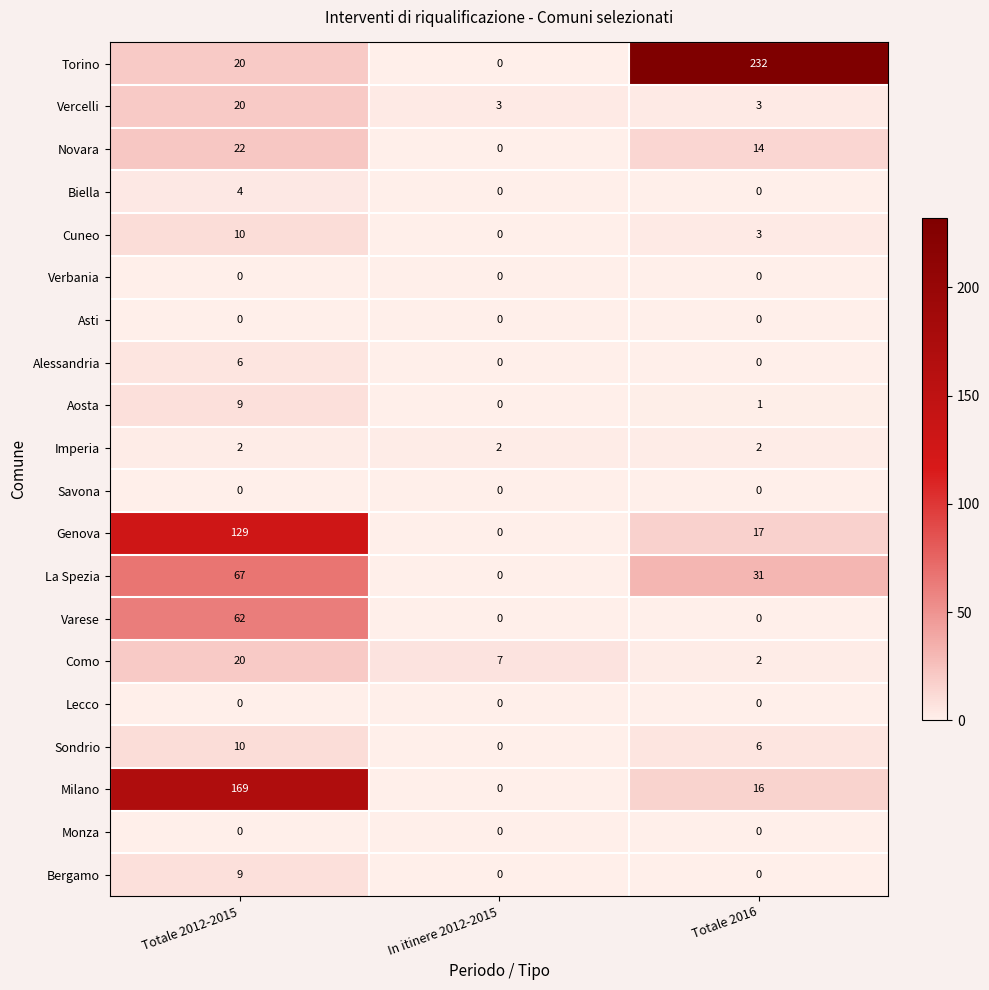

How many series are shown in this chart?

20